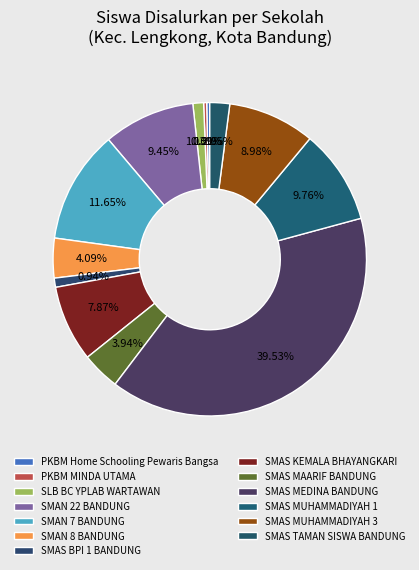

Between SMAS KEMALA BHAYANGKARI and SMAN 8 BANDUNG, which is larger?

SMAS KEMALA BHAYANGKARI